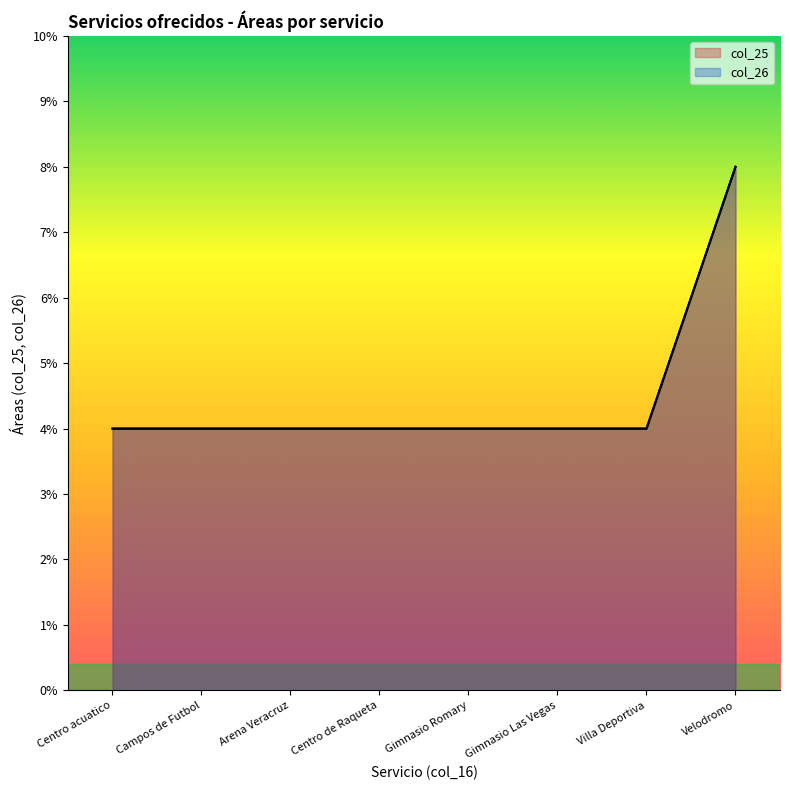

True or false: col_25 and col_26 intersect in this chart.

False